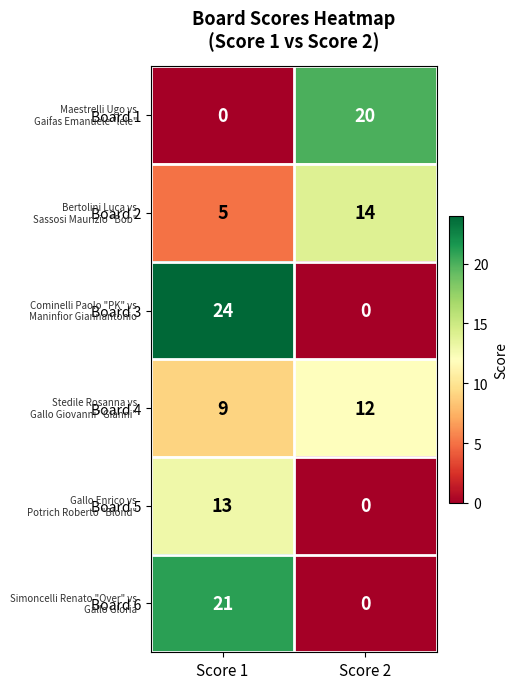

What is the approximate value of Board 5 at Score 1?

13